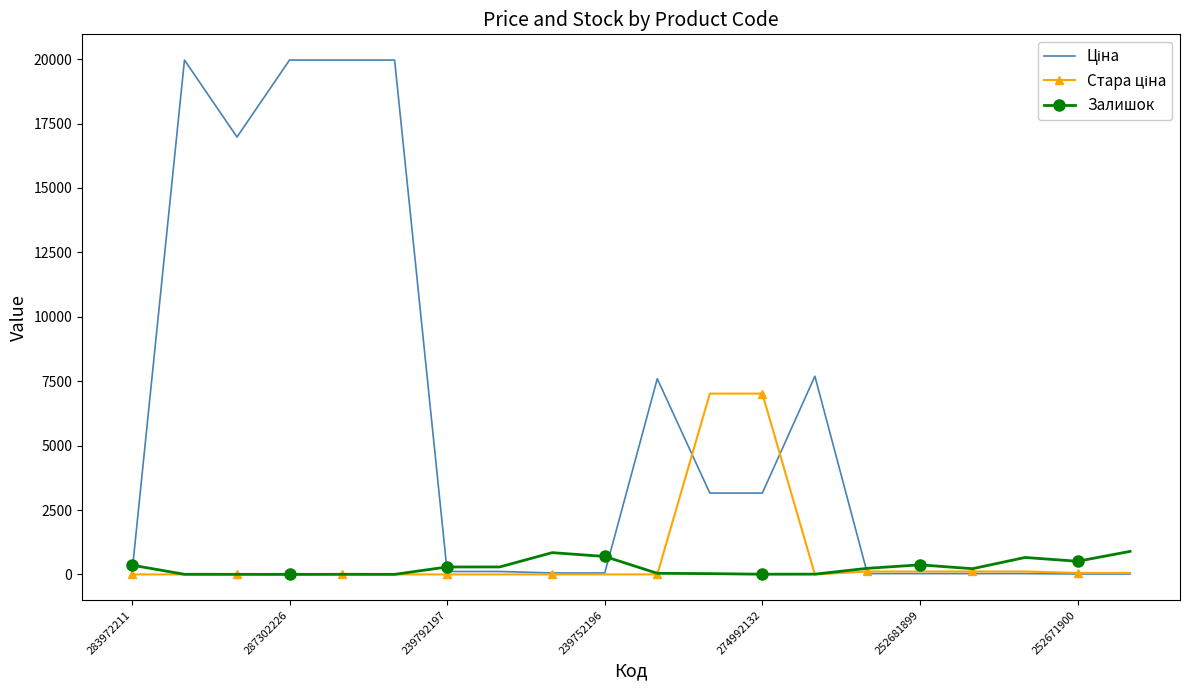

Reading left to right, extract all data points from this chart.

Ціна: 32.0	19964.2	16976.3	19964.2	19964.2	19964.2	114.1	114.1	57.0	57.0	7596.5	3157.9	3157.9	7693.1	31.9	31.9	31.9	31.9	16.0	16.0
Стара ціна: 0.0	0.0	0.0	0.0	0.0	0.0	0.0	0.0	0.0	0.0	0.0	7017.6	7017.6	0.0	114.1	114.1	114.1	114.1	57.0	57.0
Залишок: 360.0	5.0	4.0	1.0	5.0	3.0	289.0	290.0	845.0	698.0	43.0	31.0	8.0	11.0	237.0	372.0	222.0	658.0	511.0	894.0